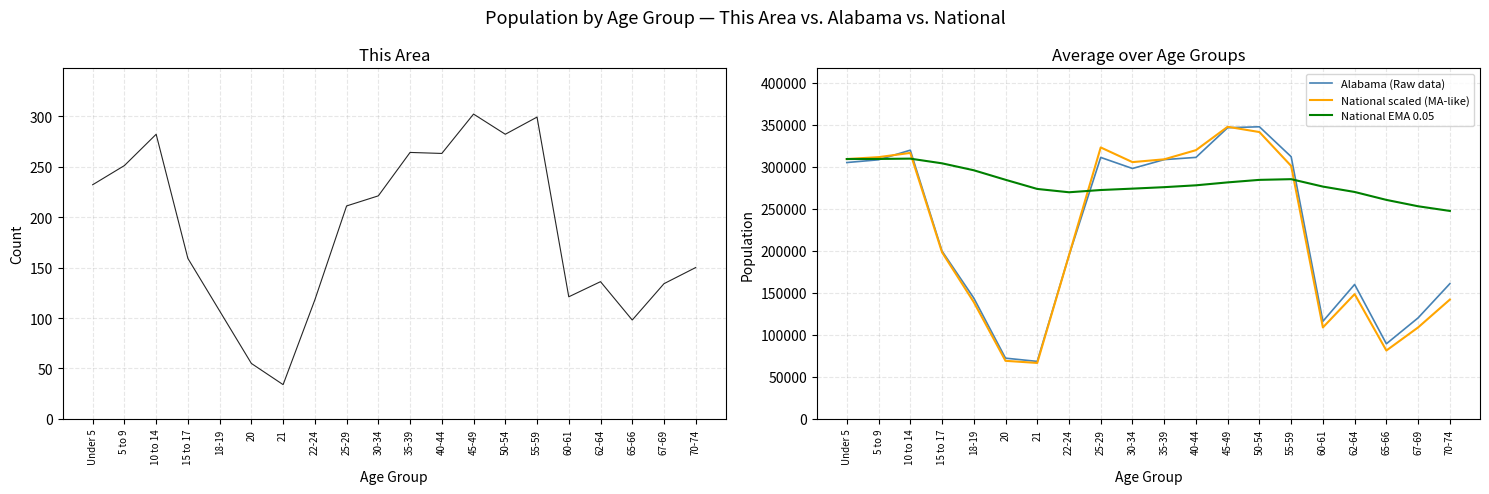

At which label is National EMA 0.05 closest to 278496?

40-44